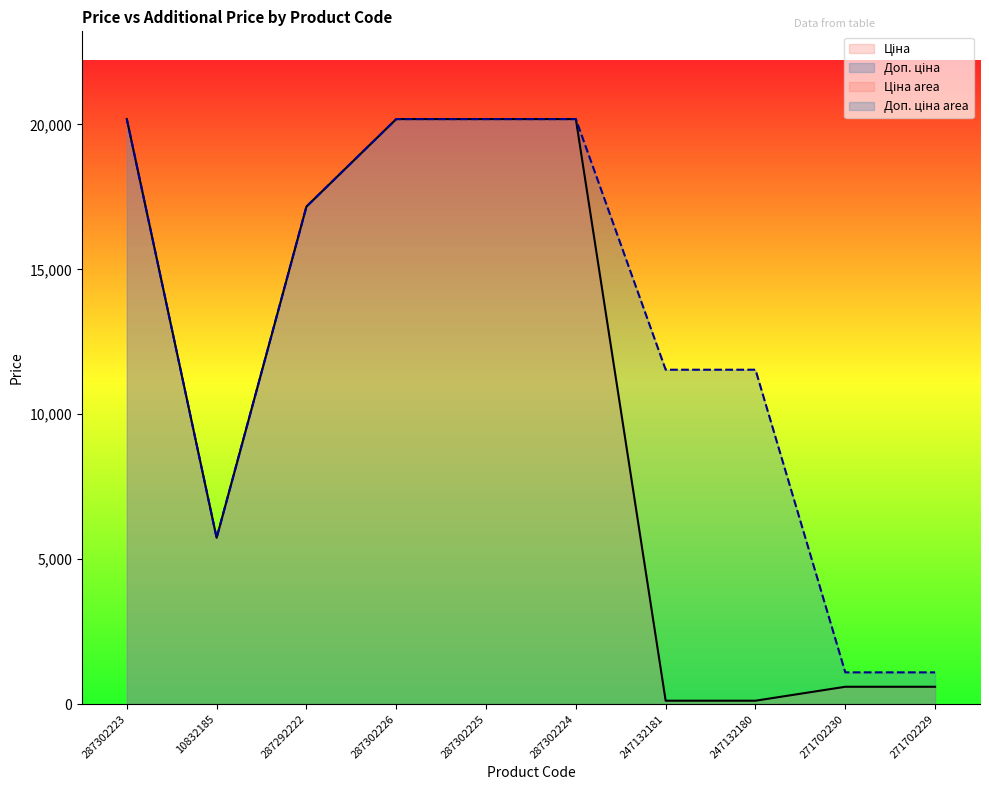

What is the difference between the Доп. ціна values at 271702230 and 10832185?

4643.2